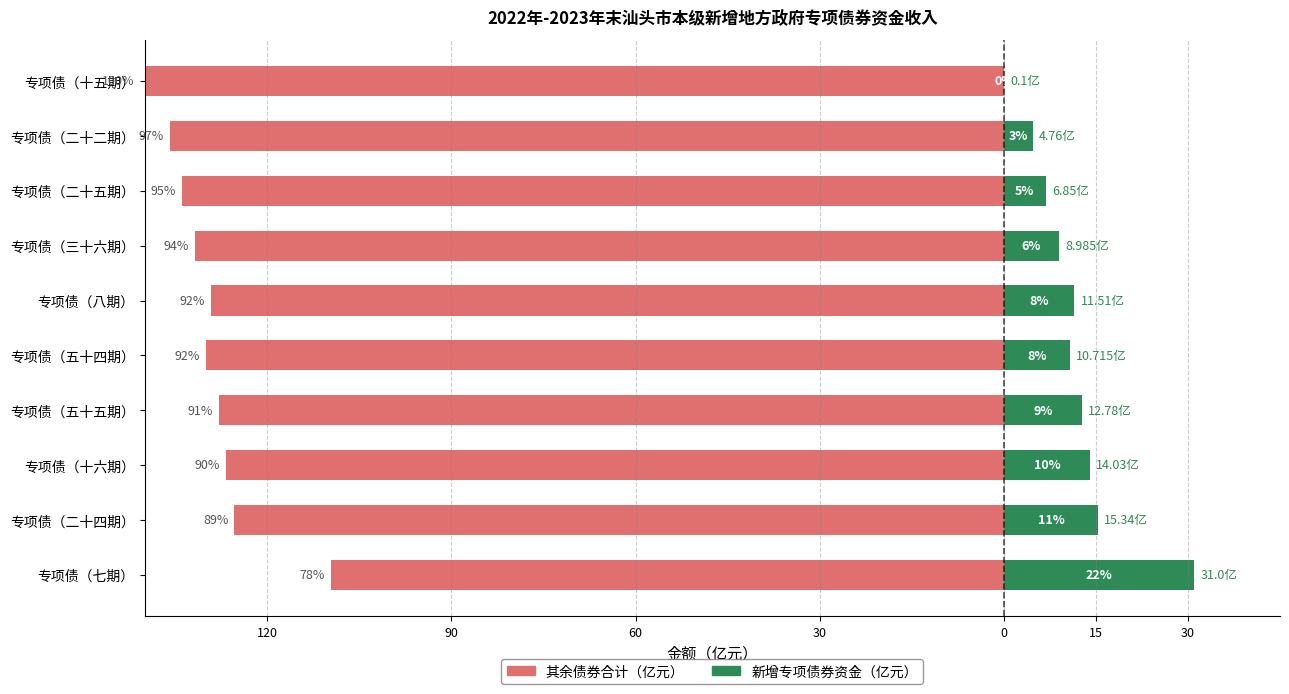

What is the difference between the maximum and minimum values in the 新增专项债券资金（亿元） series?

30.9